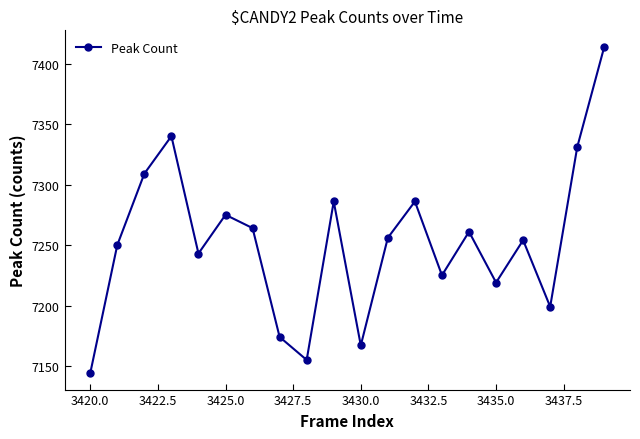

What is the greatest value displayed?

7414